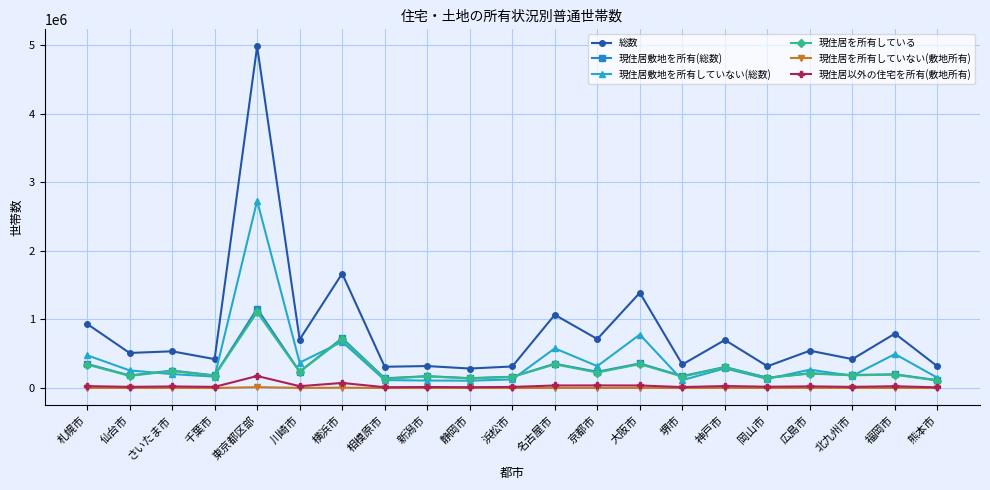

How many lines are shown in the chart?

6